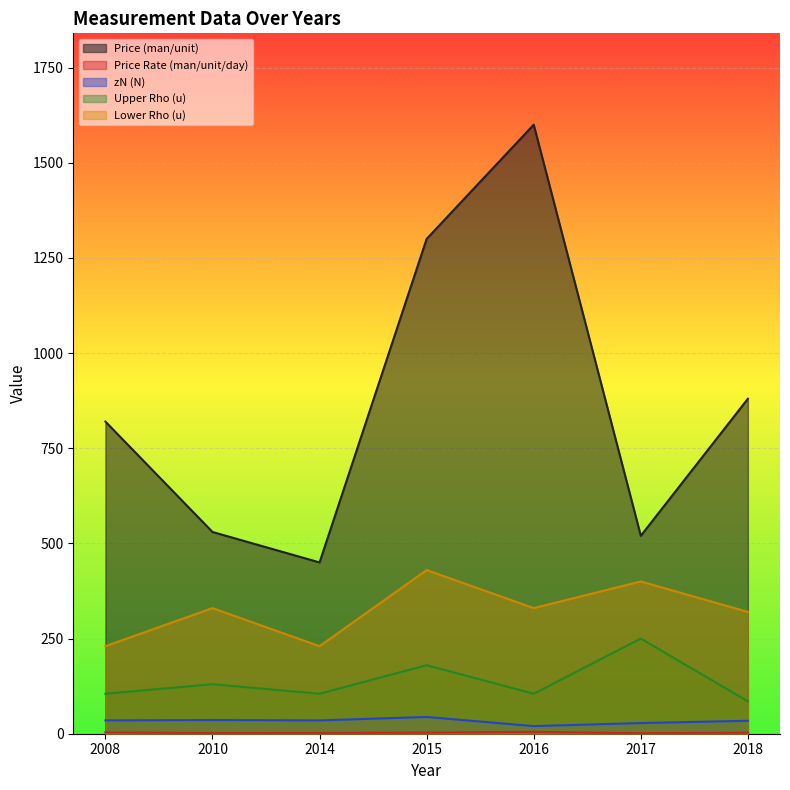

What is the approximate value of Upper Rho (u) at 2016?

105.0